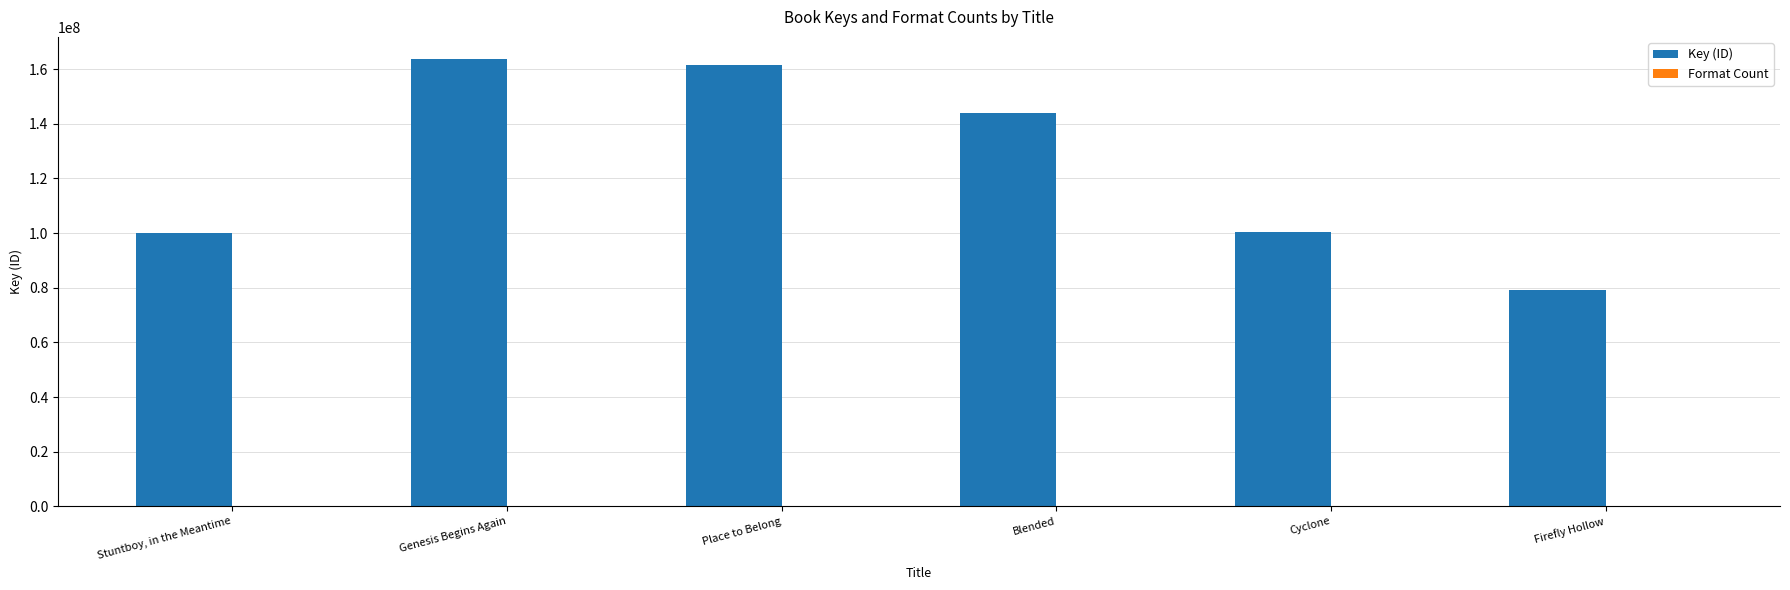

The value of Key (ID) at Cyclone is 100511990. True or false?

True